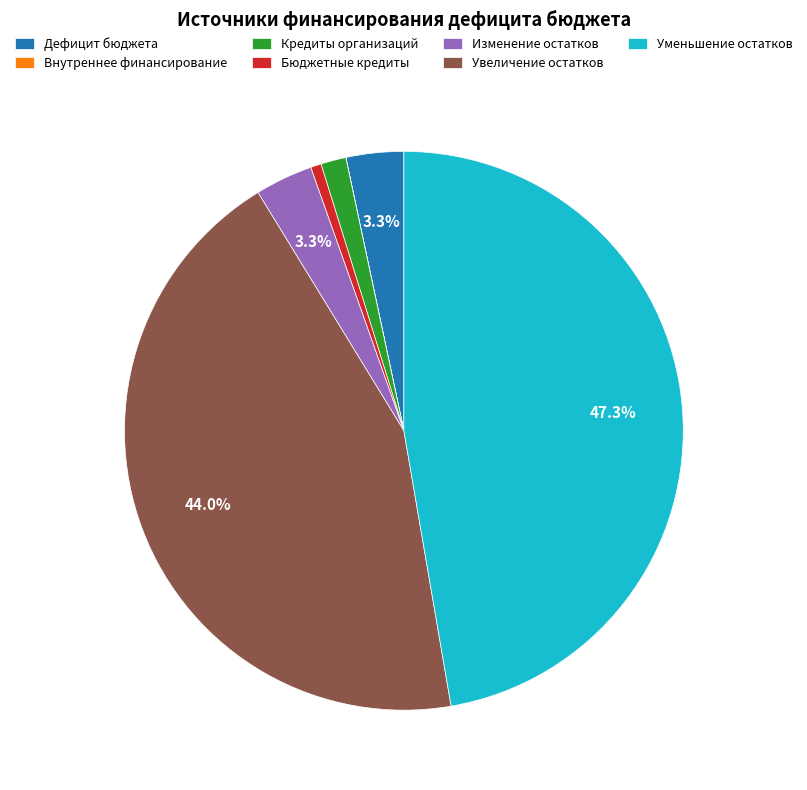

Between Уменьшение остатков and Кредиты организаций, which is larger?

Уменьшение остатков